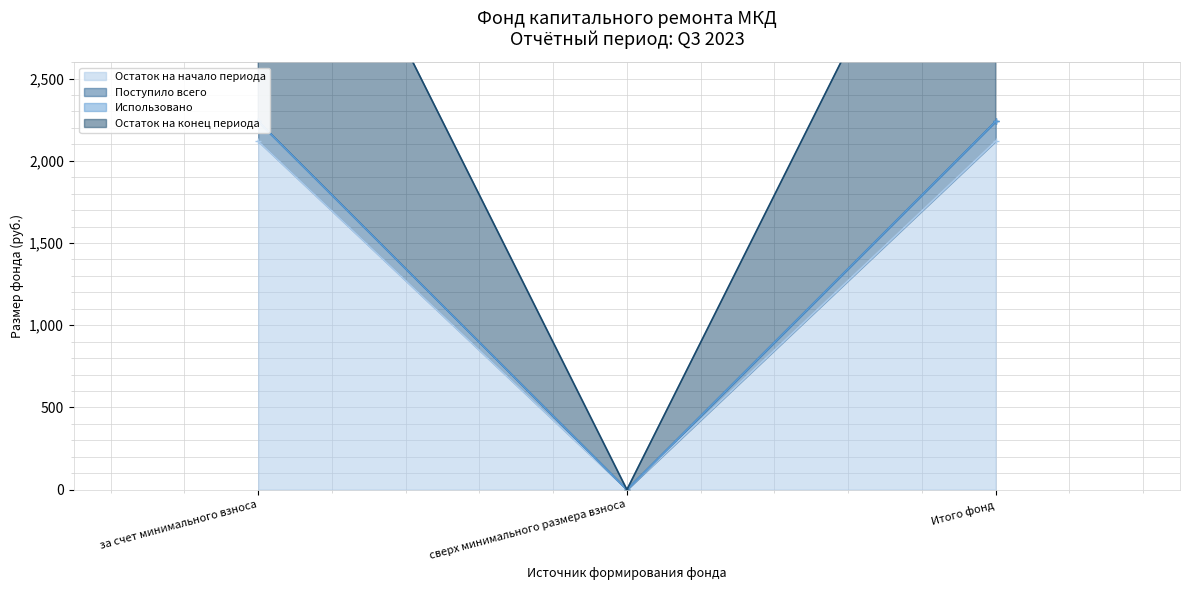

What is the sum of all Поступило всего values?

4477.7